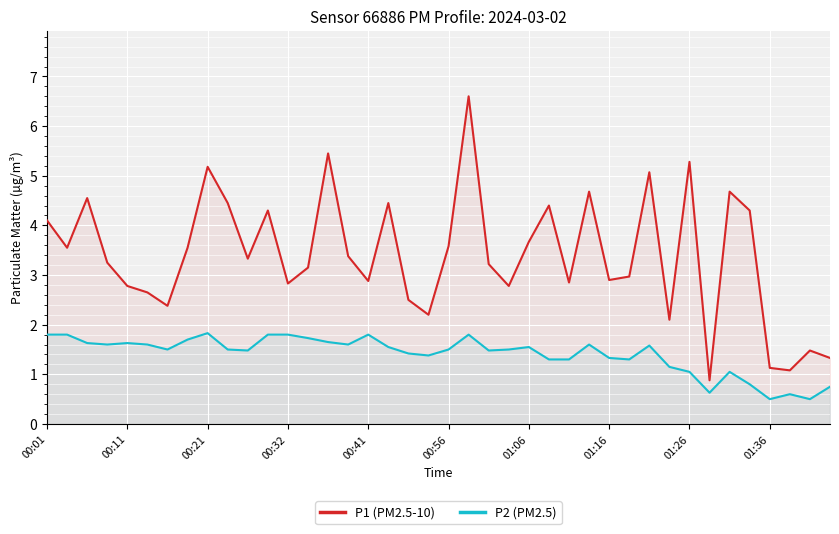

Which series has the widest spread of values?

P1 (PM2.5-10)